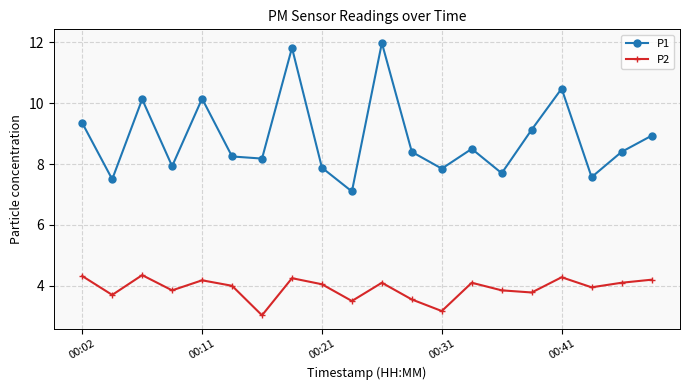

Rank the series by their average value, from highest to lowest.

P1, P2